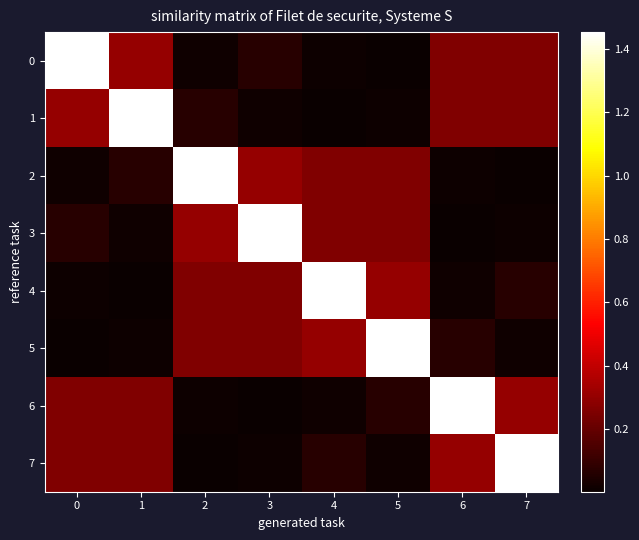

Which series changed the most between 1 and 3?

1